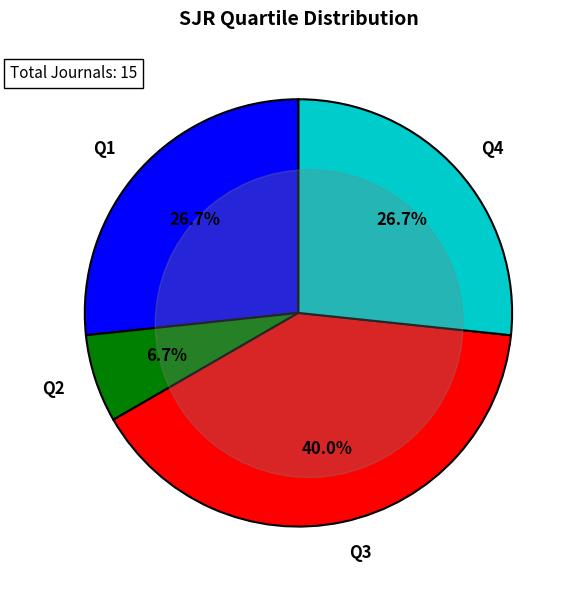

To the nearest percent, what is the combined percentage of Q1 and Q3?

67%